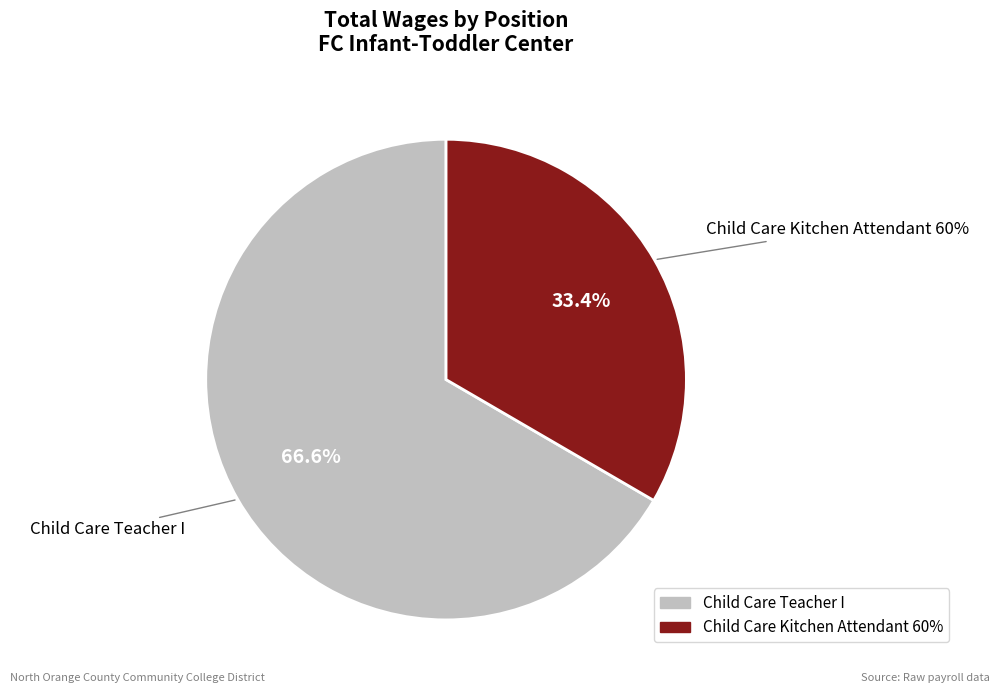

What is the ratio of the value at Child Care Teacher I to the value at Child Care Kitchen Attendant 60%?

2.0